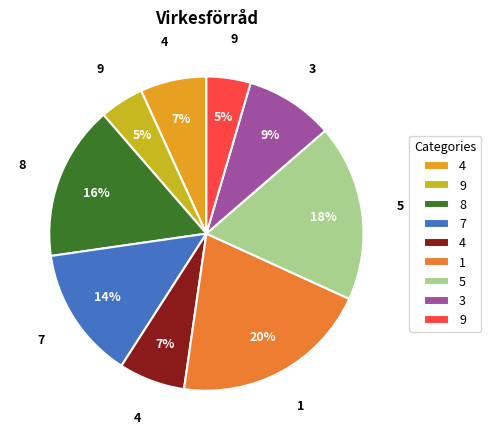

How many slices are in this pie chart?

9